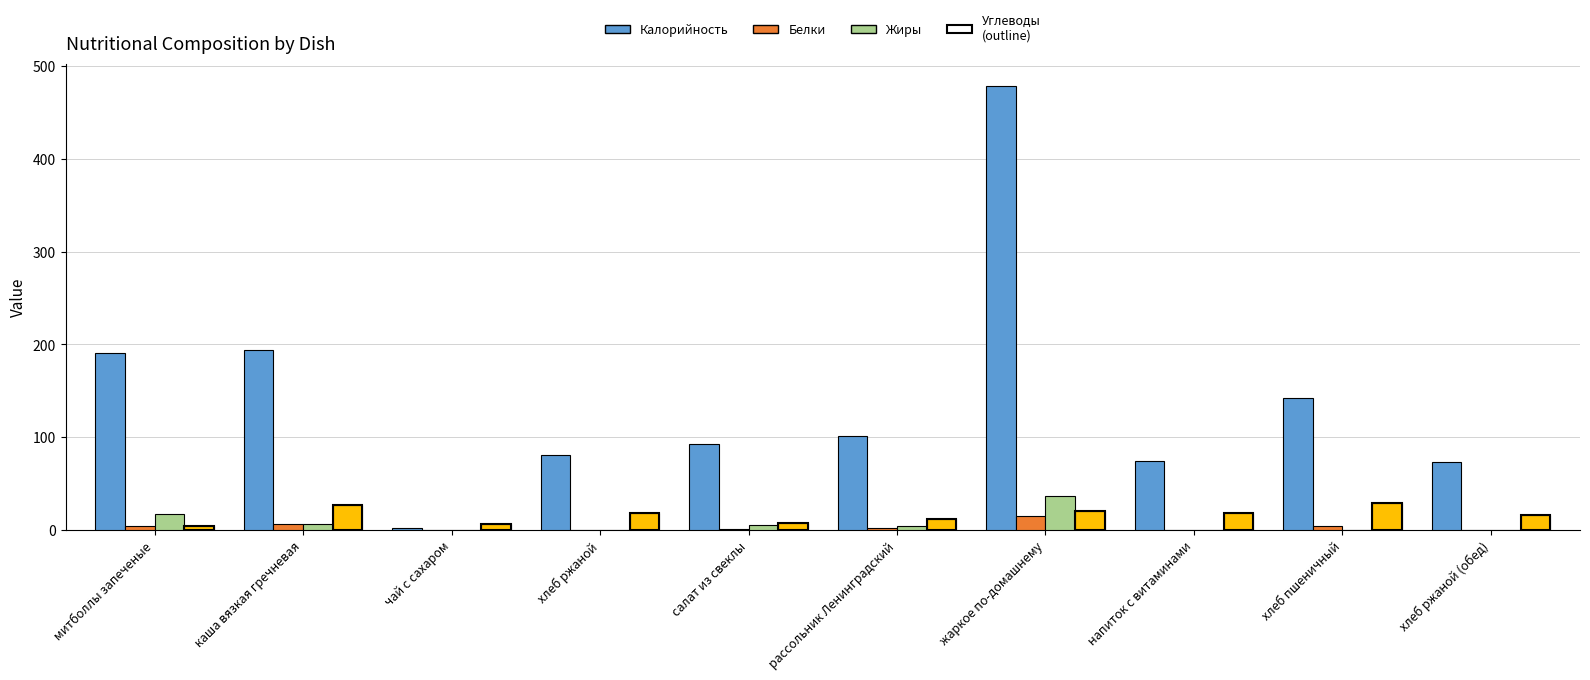

What is the label of the 6th bar from the right?

салат из свеклы